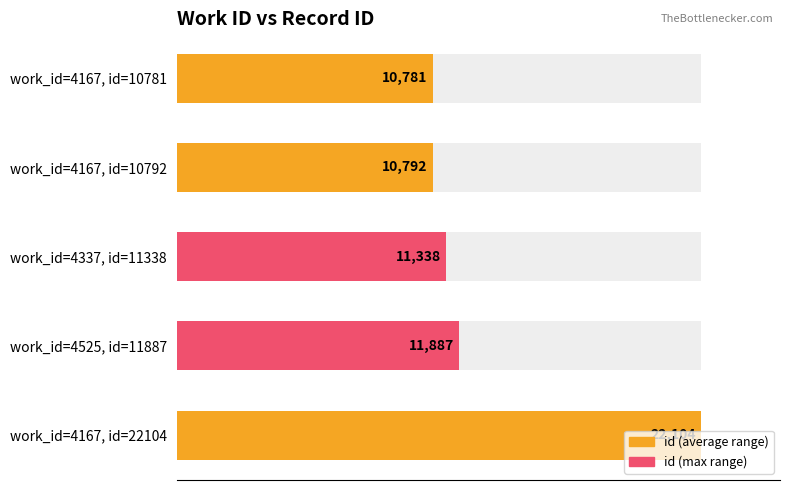

What is the average value?

13380